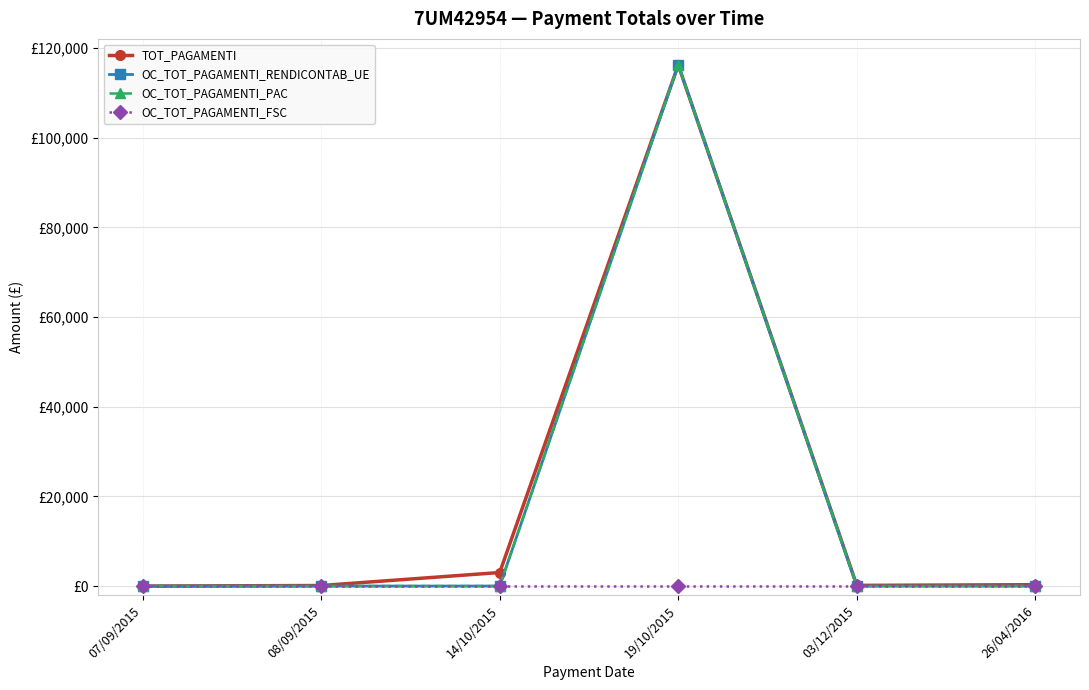

The OC_TOT_PAGAMENTI_PAC series shows 0.0 at 26/04/2016. True or false?

True